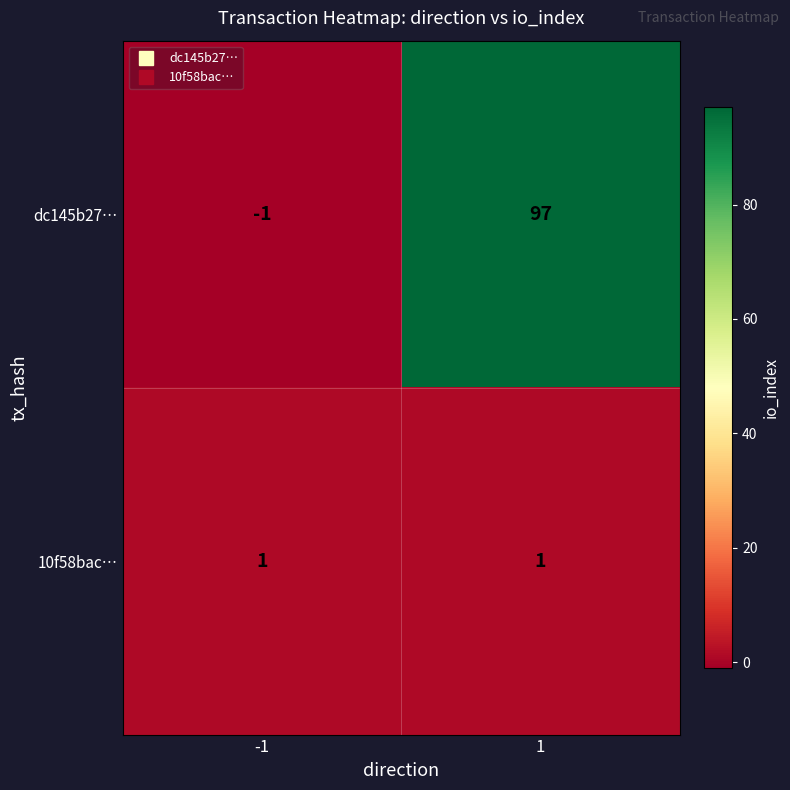

Which series has the largest total across all categories?

dc145b27…